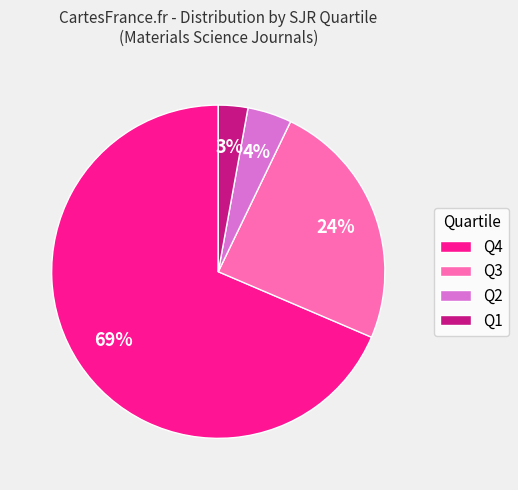

Is it true that Q4 is 55% of the pie?

False